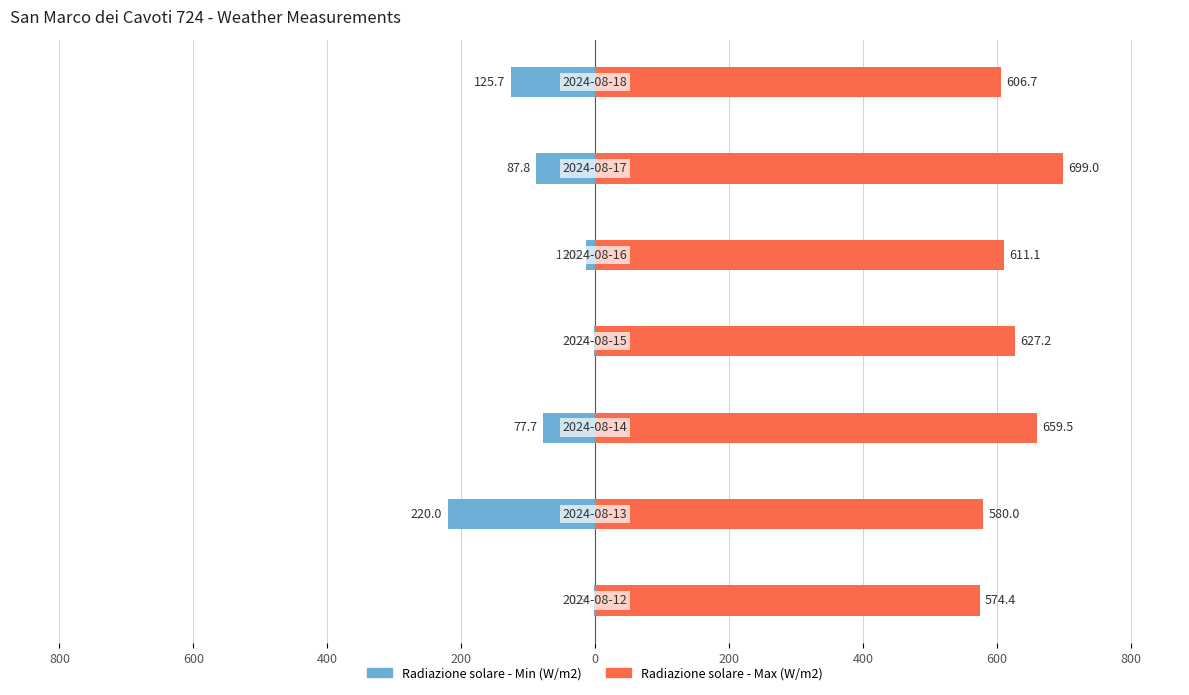

What are all the series names shown in the legend?

Radiazione solare - Min (W/m2), Radiazione solare - Max (W/m2)